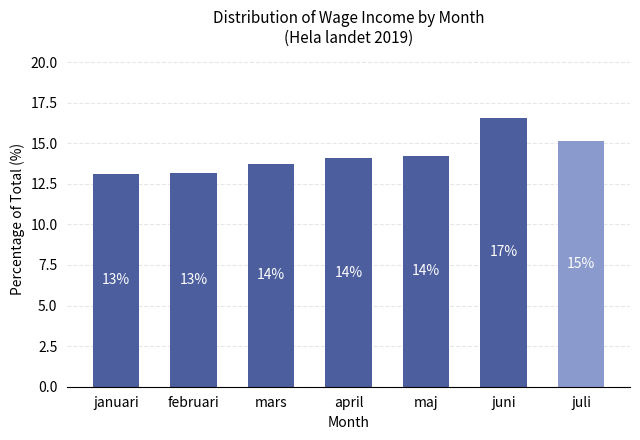

Is it true that the value at juli is 9.6?

False